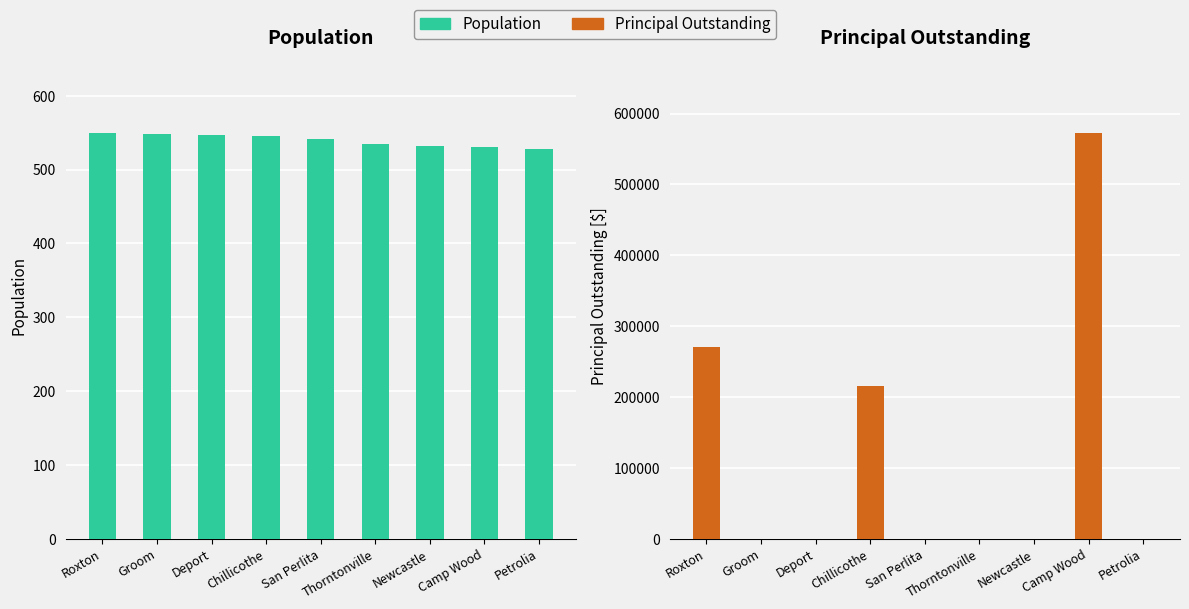

The value of Principal Outstanding at Roxton is 99297. True or false?

False